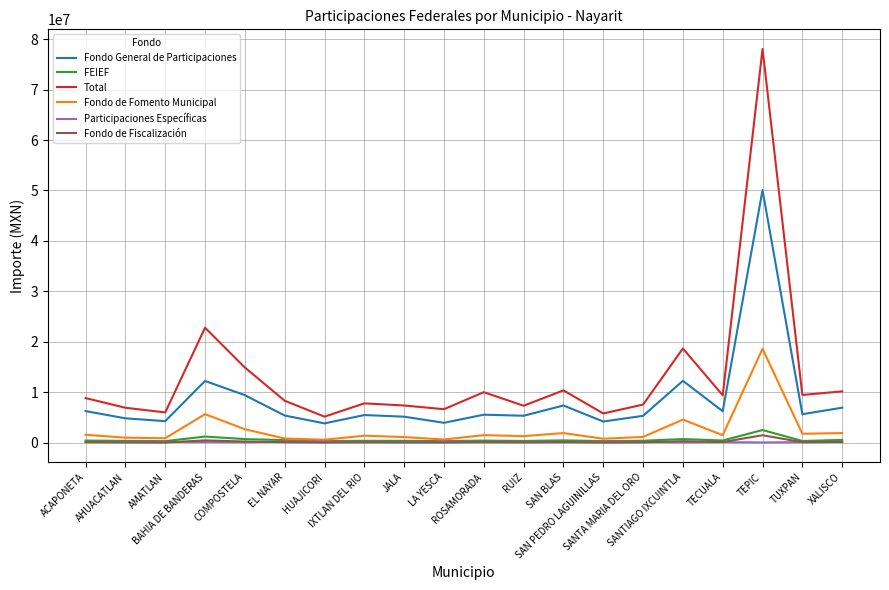

What is the difference between the highest and lowest values at JALA?

7318648.2